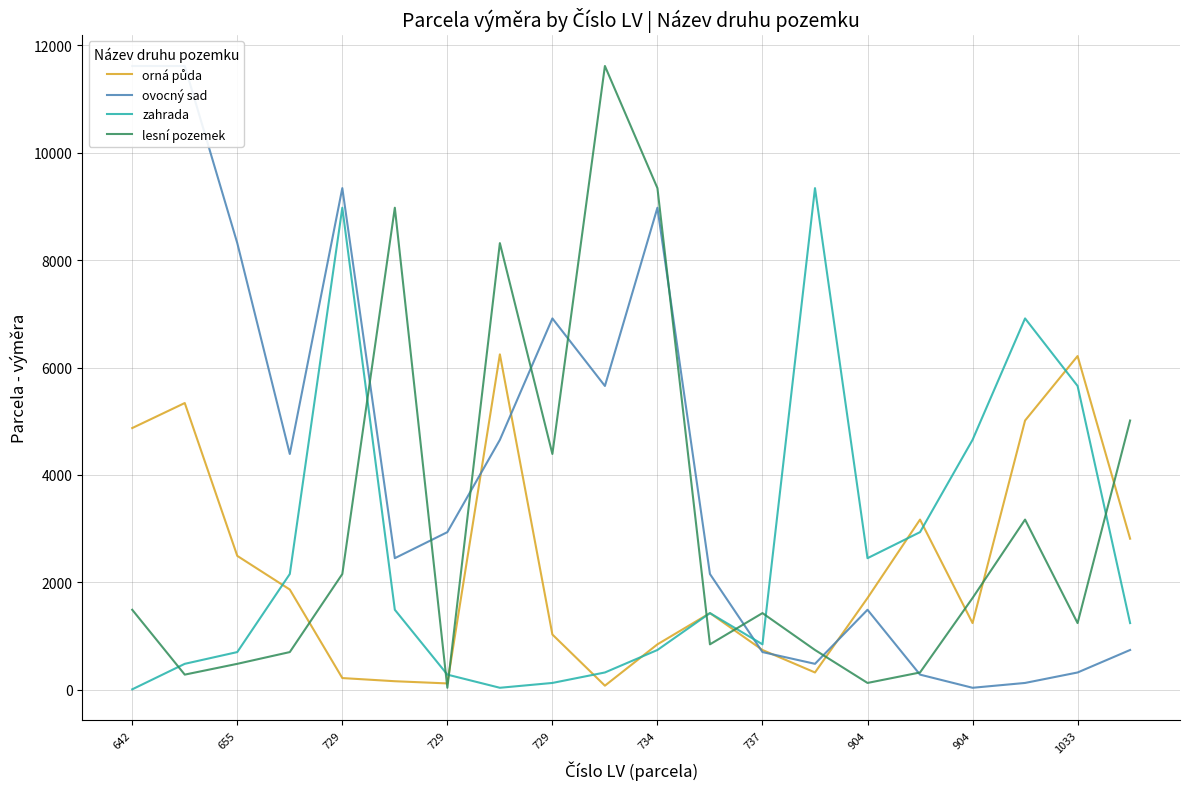

How many values in the orná půda series are below 1708?

10